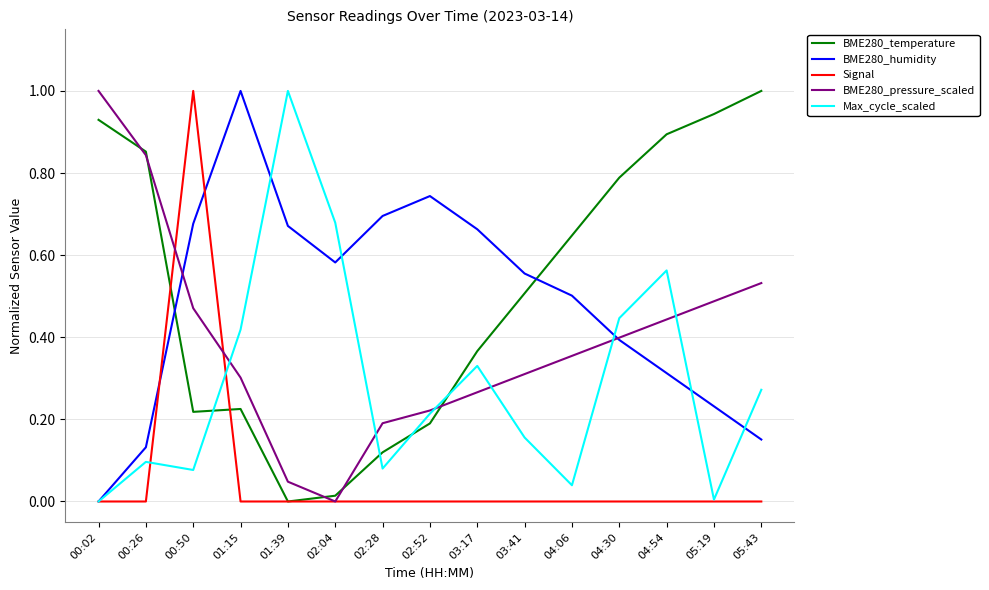

Between 01:15 and 02:52, which series saw the biggest shift?

BME280_humidity